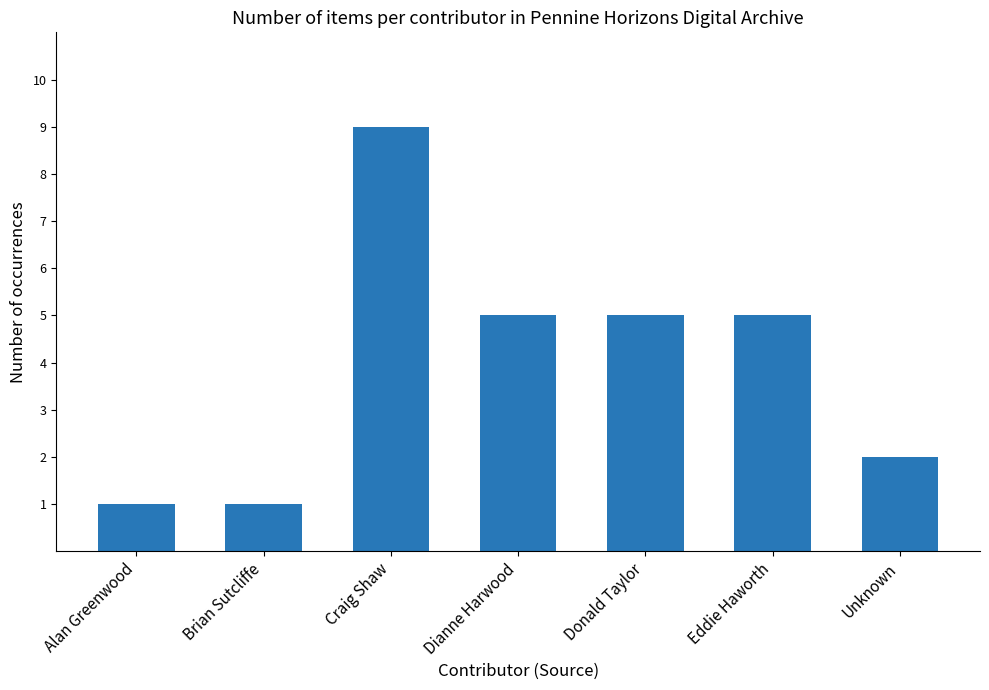

Is it true that the value at Eddie Haworth is 2?

False